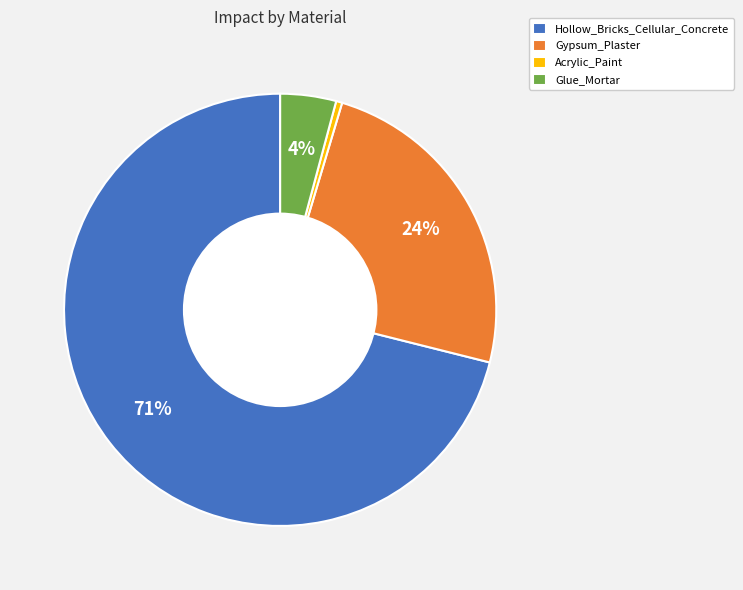

To the nearest percent, what is the average slice percentage?

25%